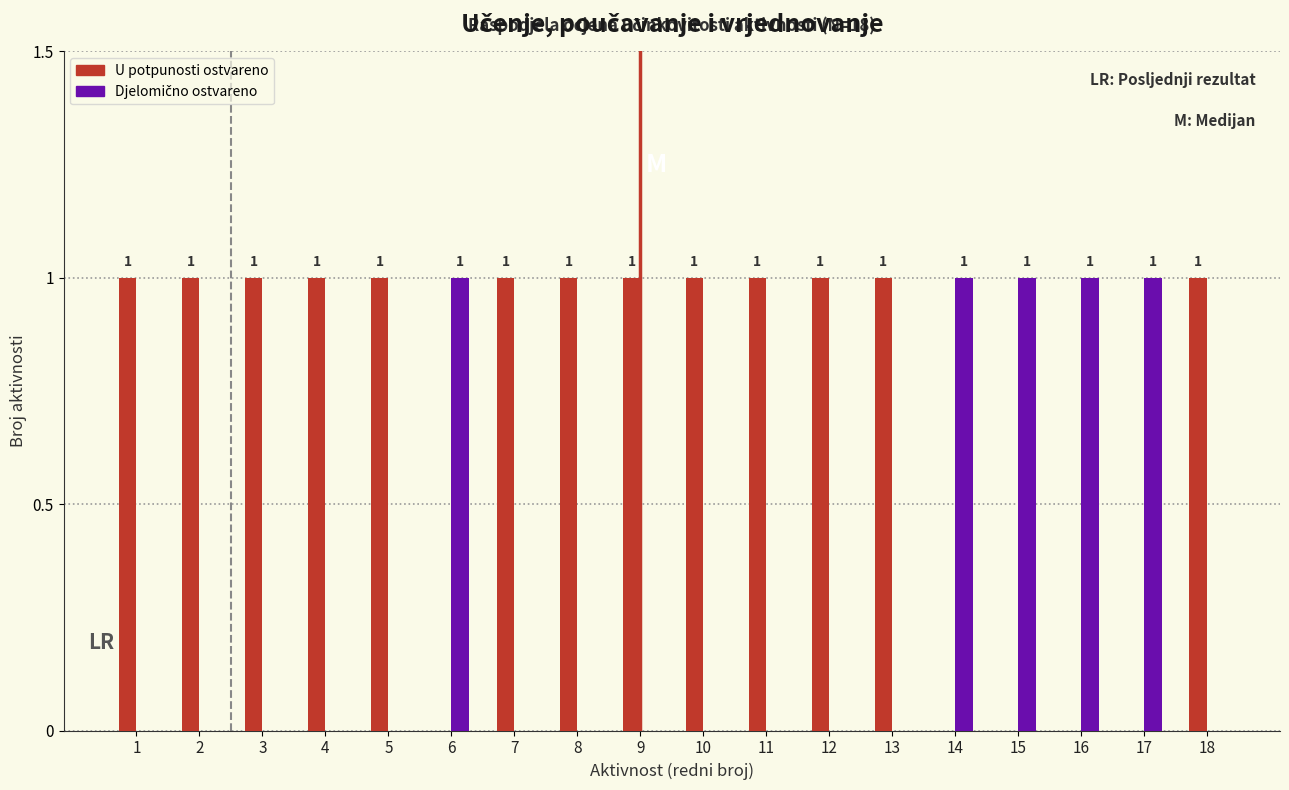

True or false: U potpunosti ostvareno has a value of 1 at 4.

True